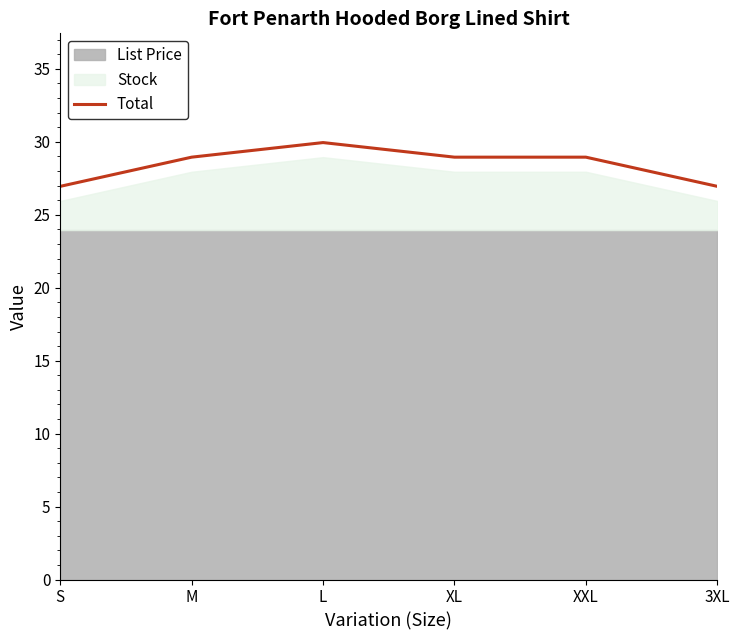

Approximately how many times larger is the value at M compared to L?

1.0